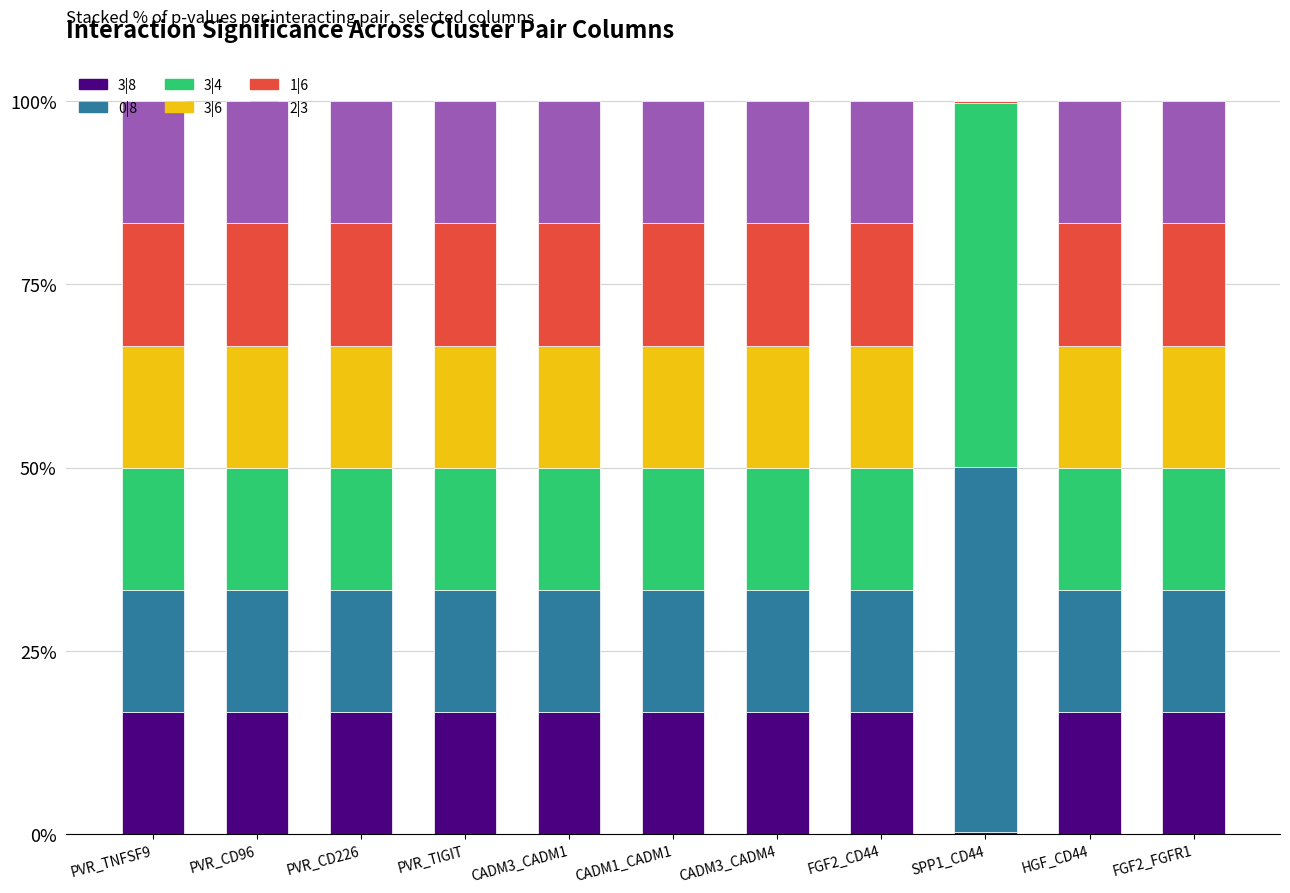

The value of 3|8 at PVR_TNFSF9 is 9.5. True or false?

False